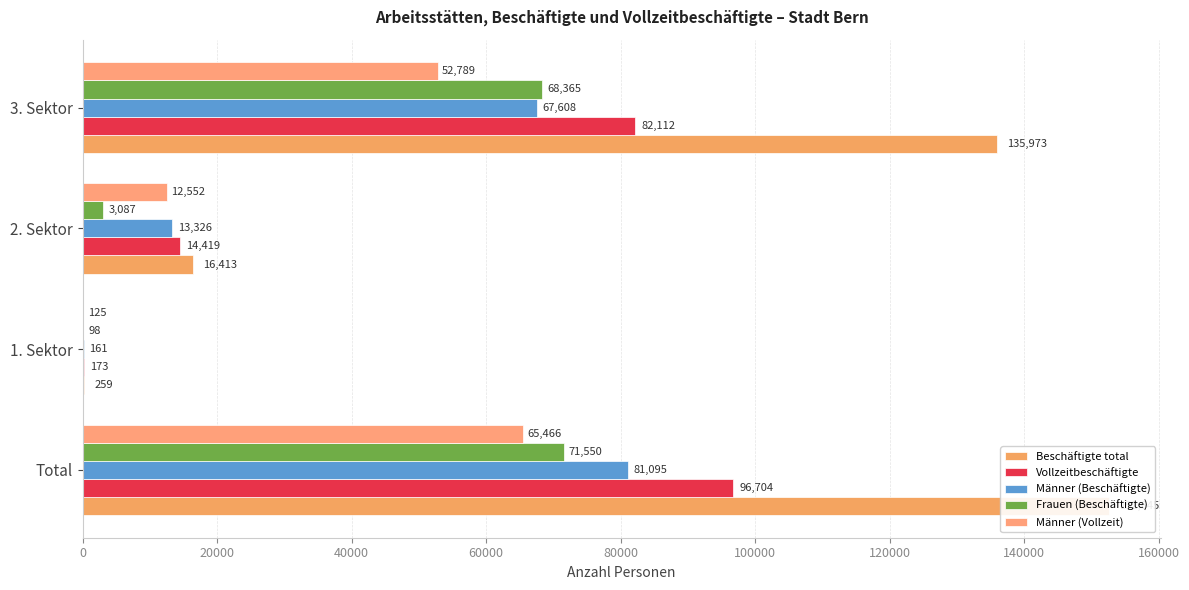

How many values in the Männer (Beschäftigte) series exceed 67608?

1